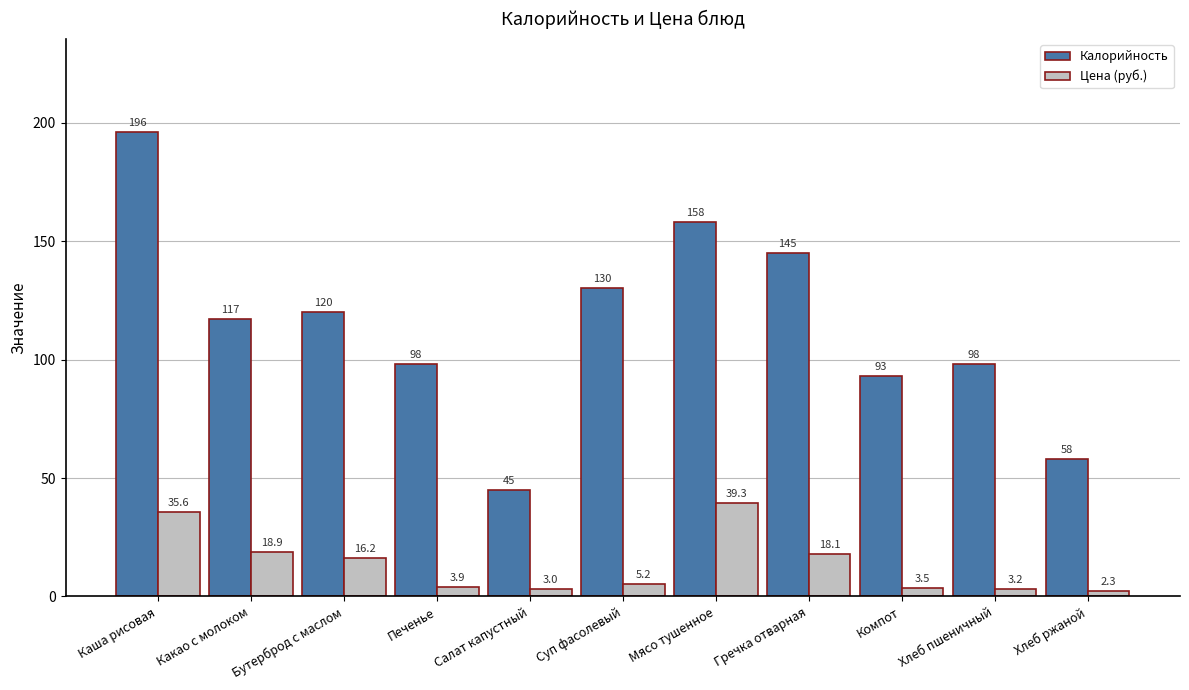

At which label is Калорийность closest to 120?

Бутерброд с маслом